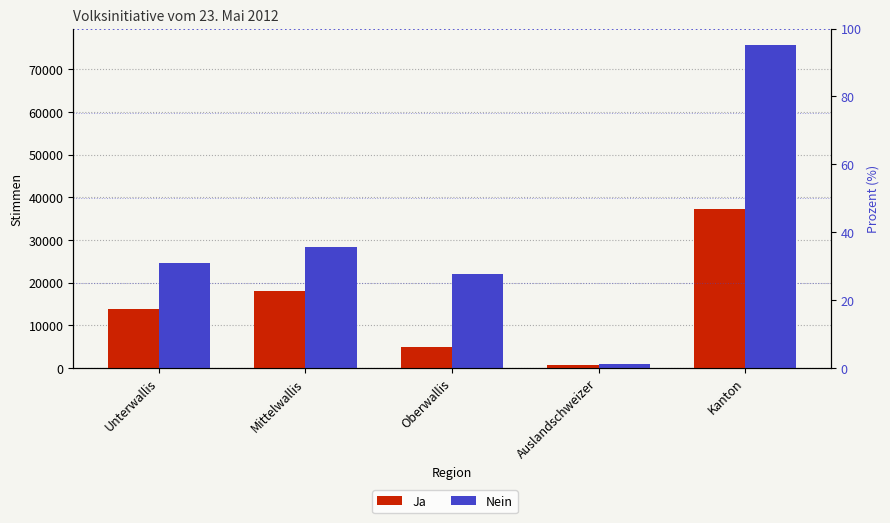

Are the bars horizontal?

No